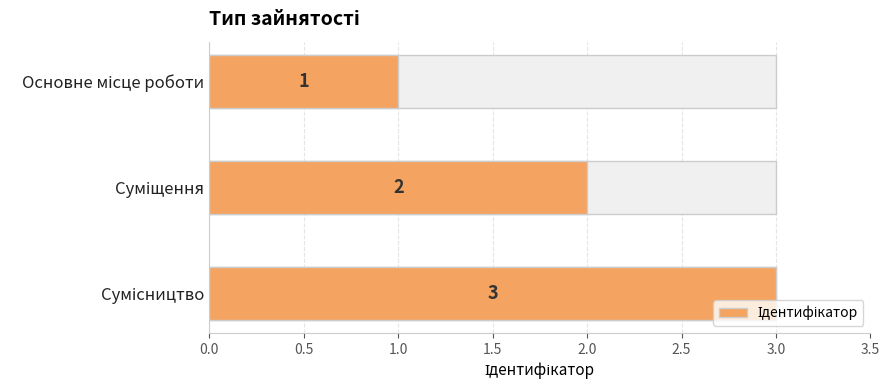

How many values are between 1 and 3?

3